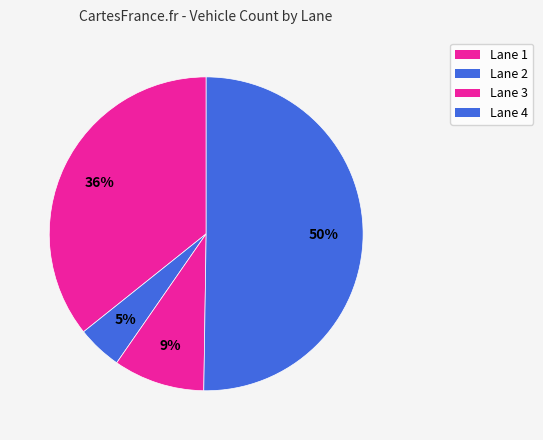

What percentage is the Lane 3 slice, to the nearest percent?

9%